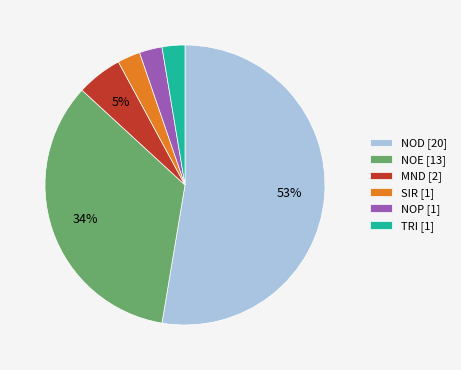

Which has a higher value, NOP [1] or NOE [13]?

NOE [13]